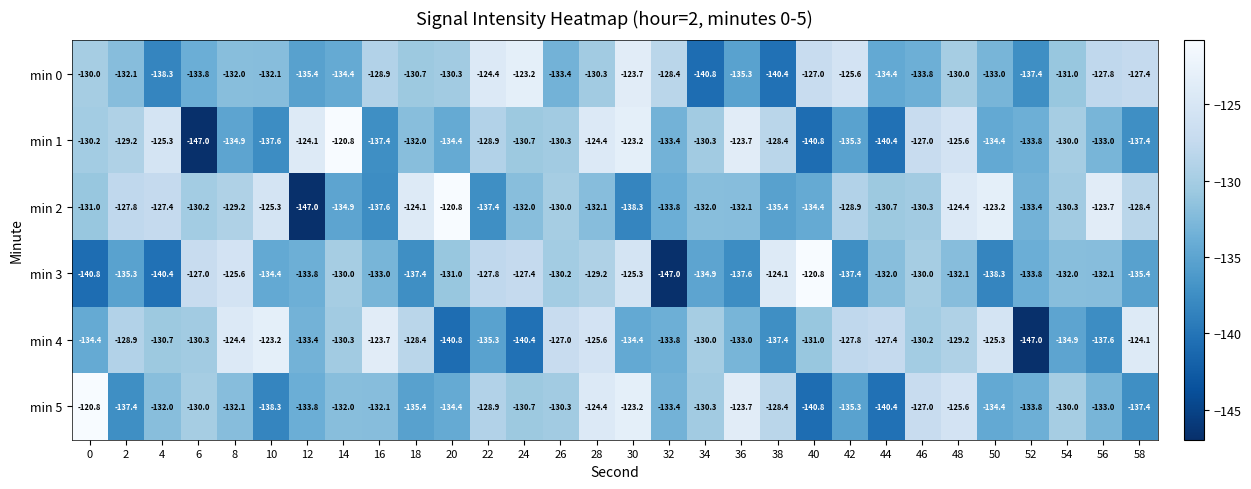

At which category is the sum across all series the highest?

28